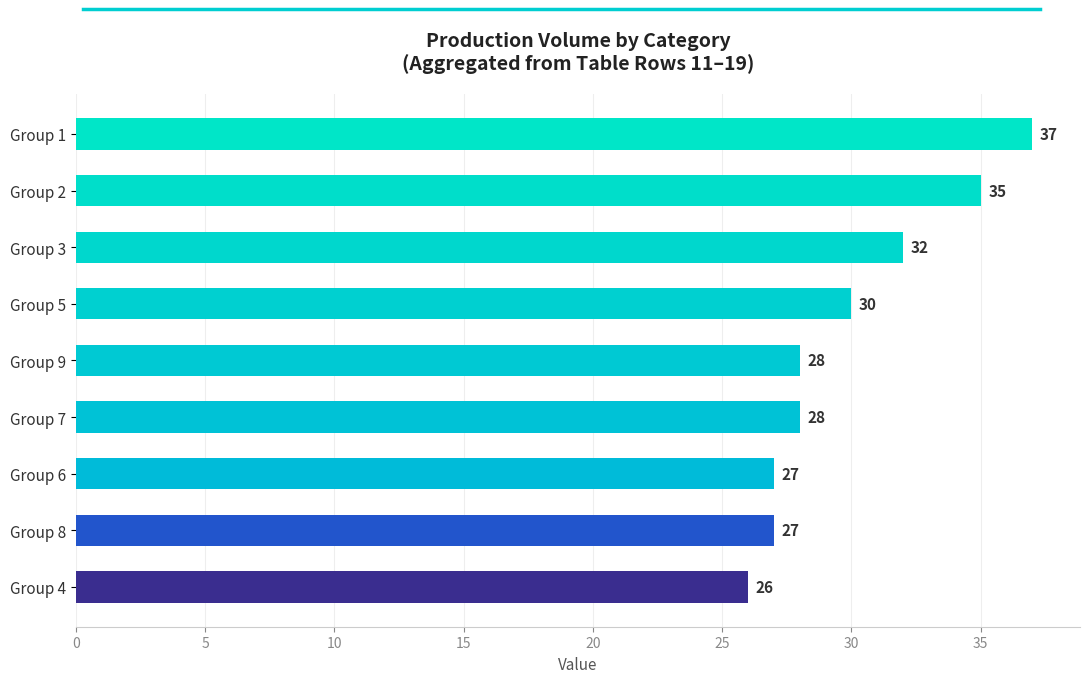

Between Group 2 and Group 3, which is larger?

Group 2